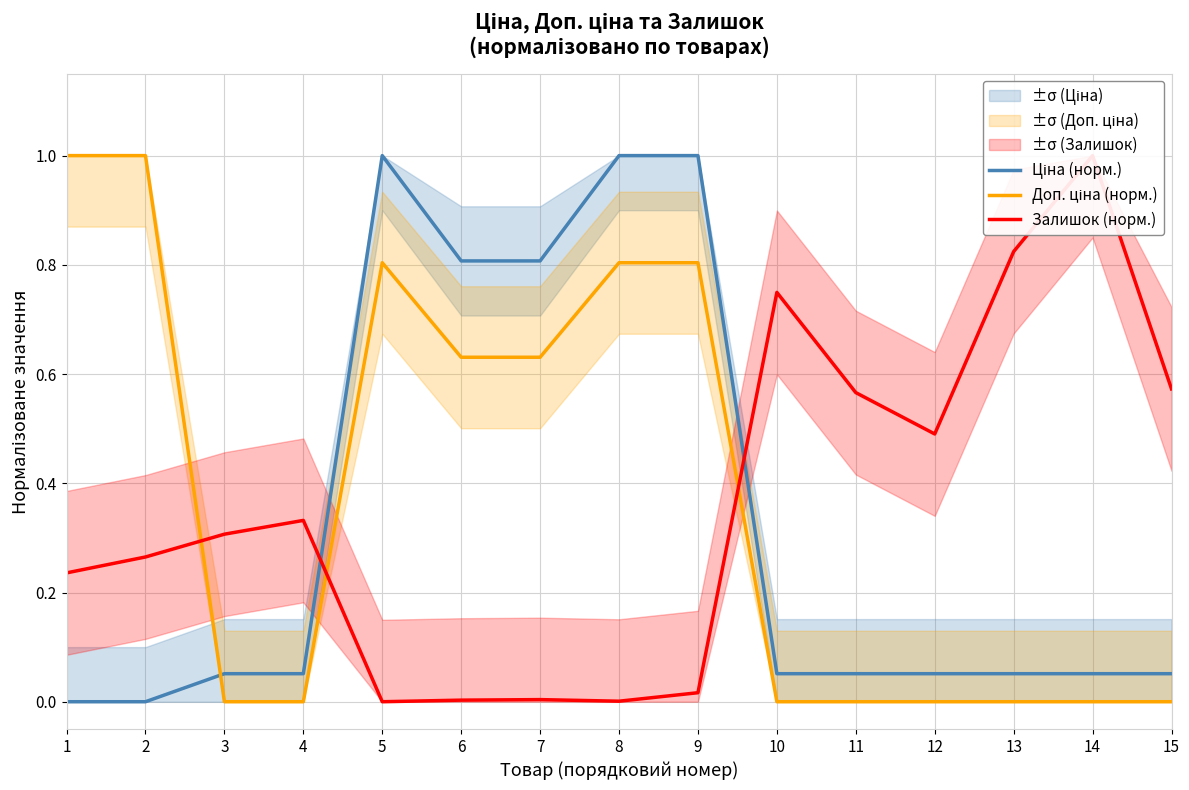

How many series are shown in this chart?

3